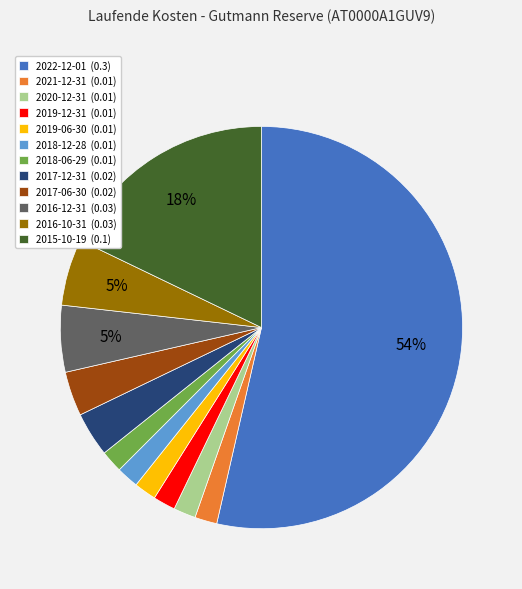

How many slices are in this pie chart?

12